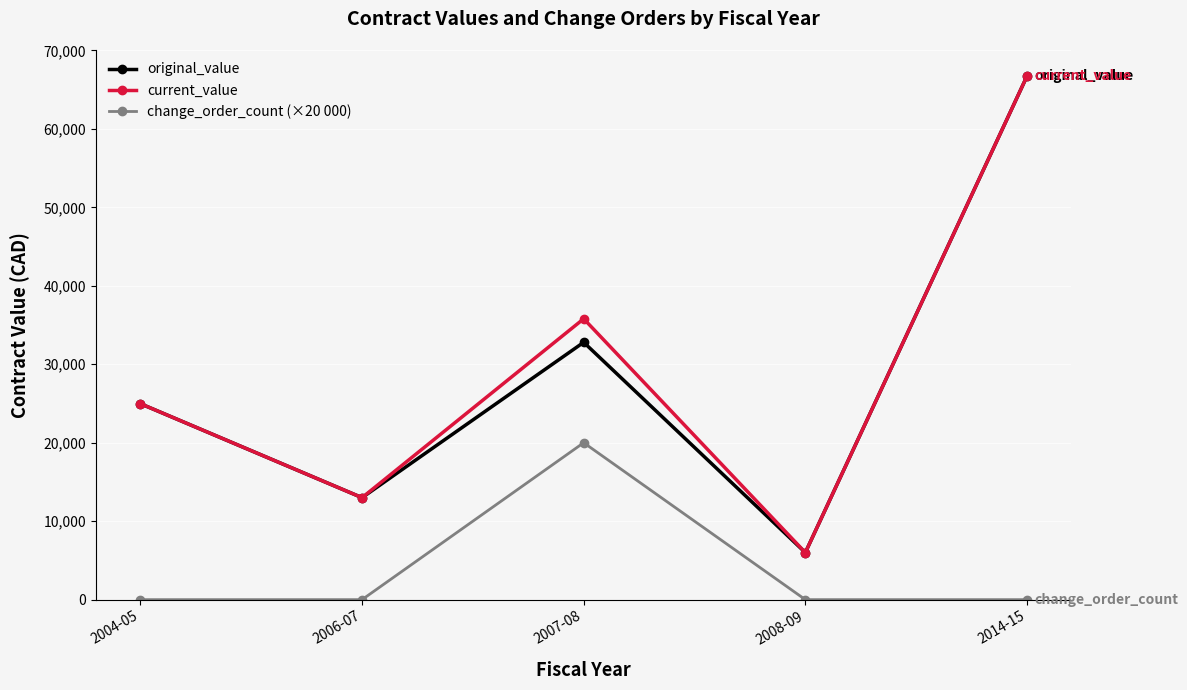

List the labels in order of original_value value, largest first.

2014-15, 2007-08, 2004-05, 2006-07, 2008-09